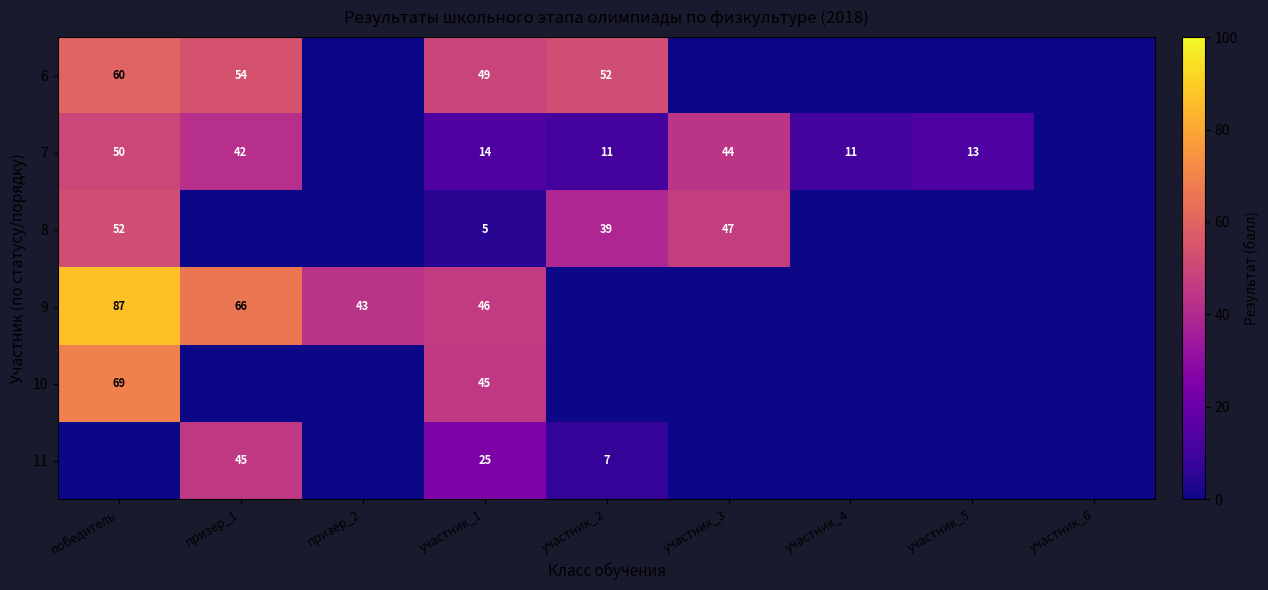

True or false: 7 has a value of 44 at участник_3.

True